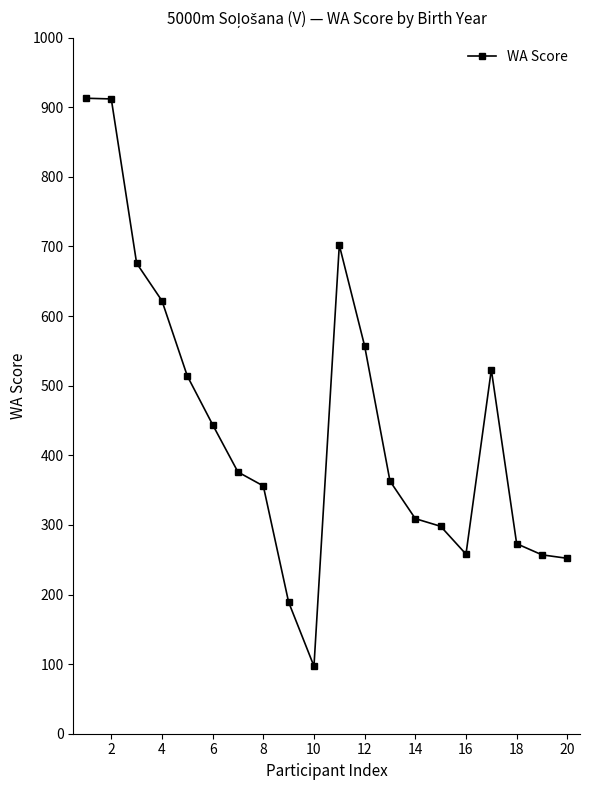

What is the greatest value displayed?

913